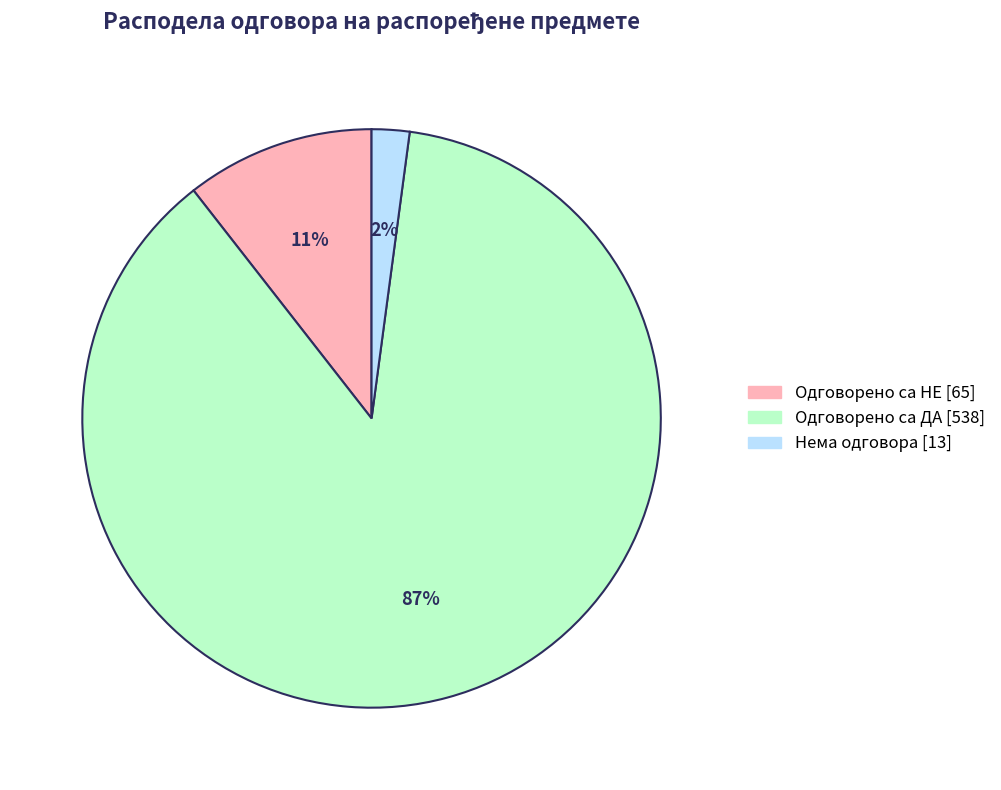

Is there any slice that represents more than half of the pie?

Yes